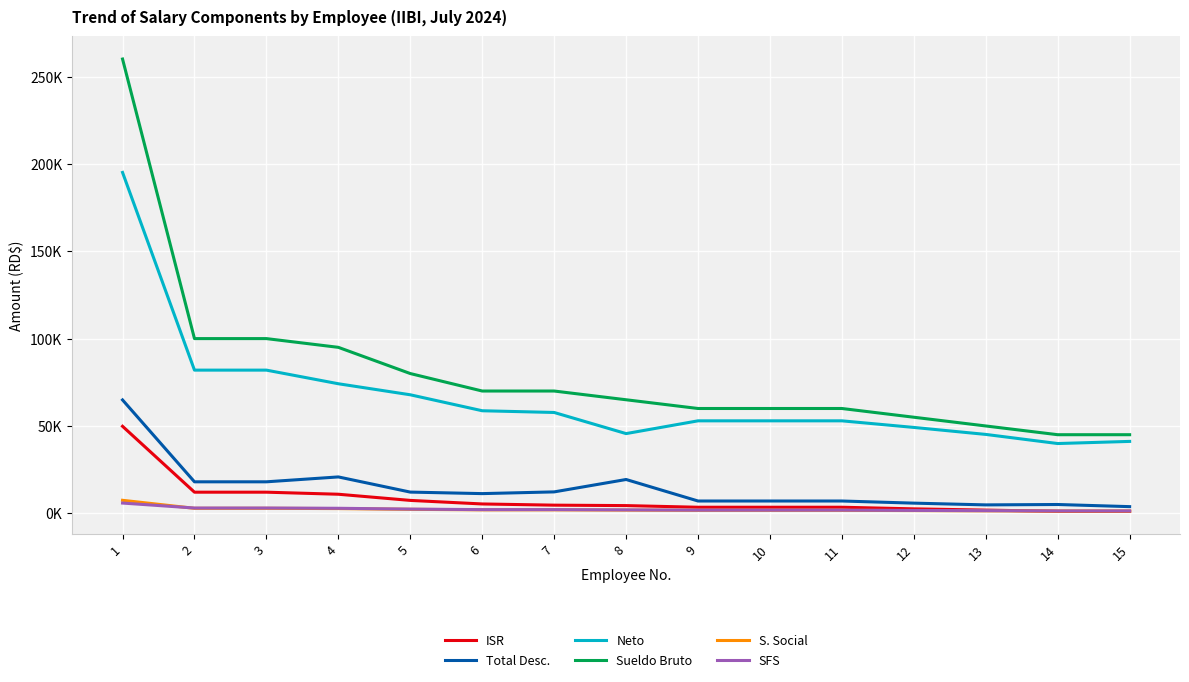

What are all the series names shown in the legend?

ISR, Total Desc., Neto, Sueldo Bruto, S. Social, SFS